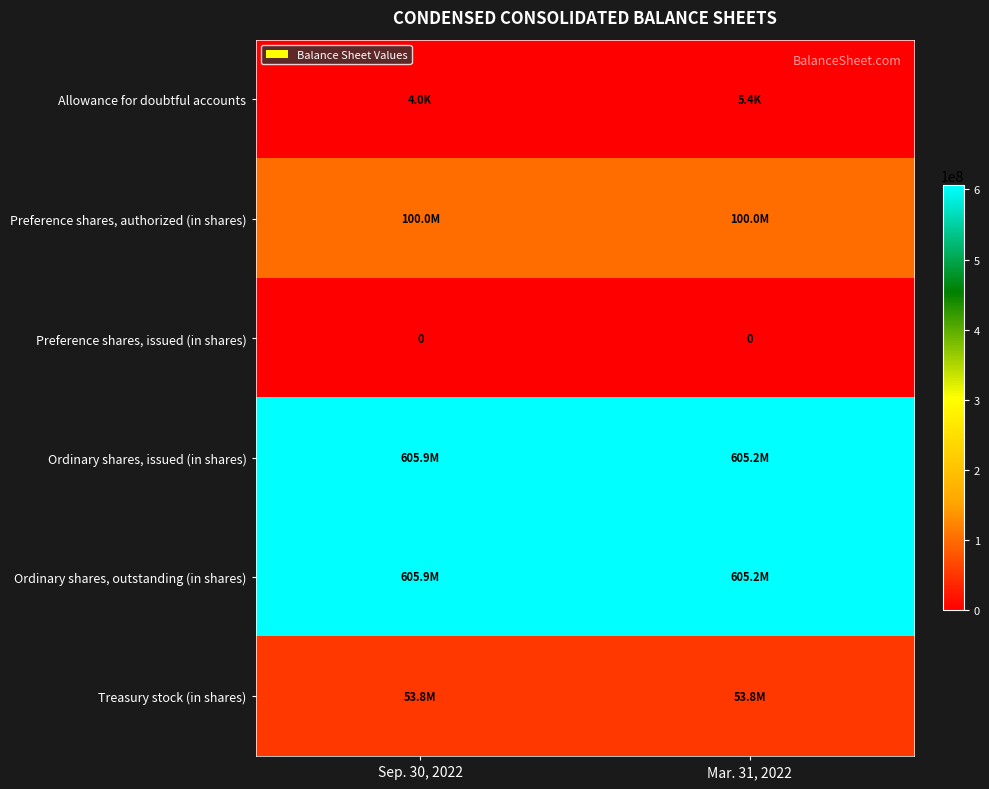

How many series are shown in this chart?

6